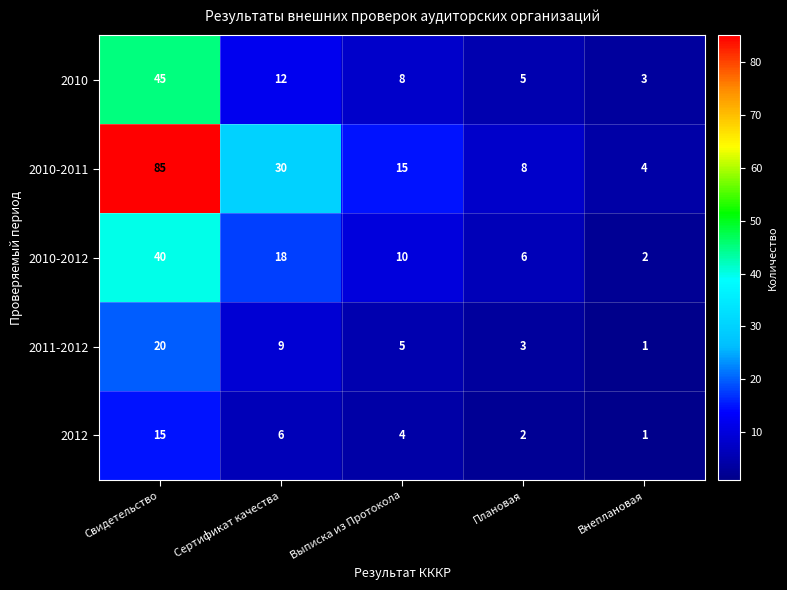

How many distinct data groups are displayed?

5